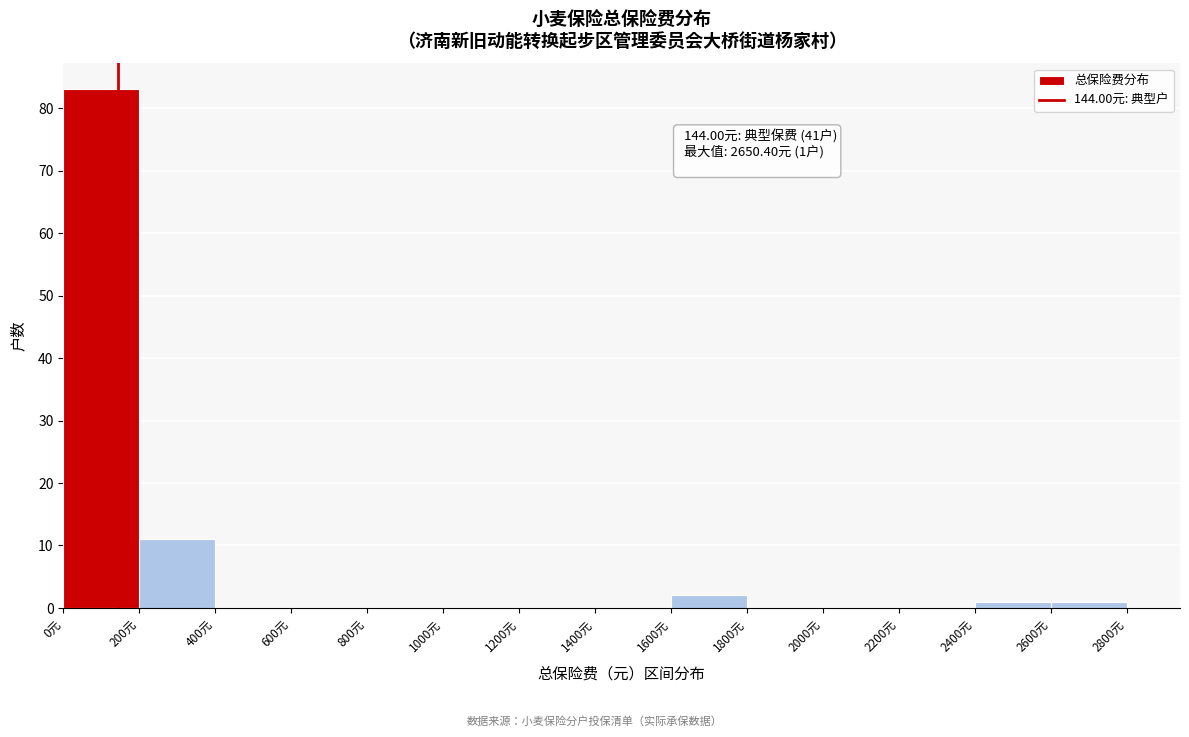

Which range on the x-axis has the tallest bar?

0 to 200